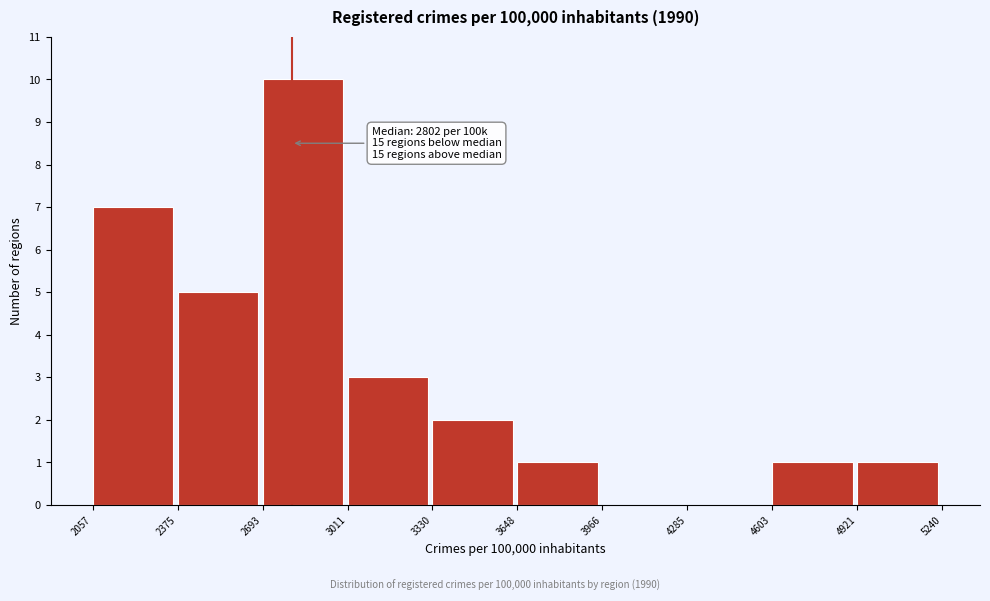

Over which range of the x-axis is the bar tallest?

2693 to 3011